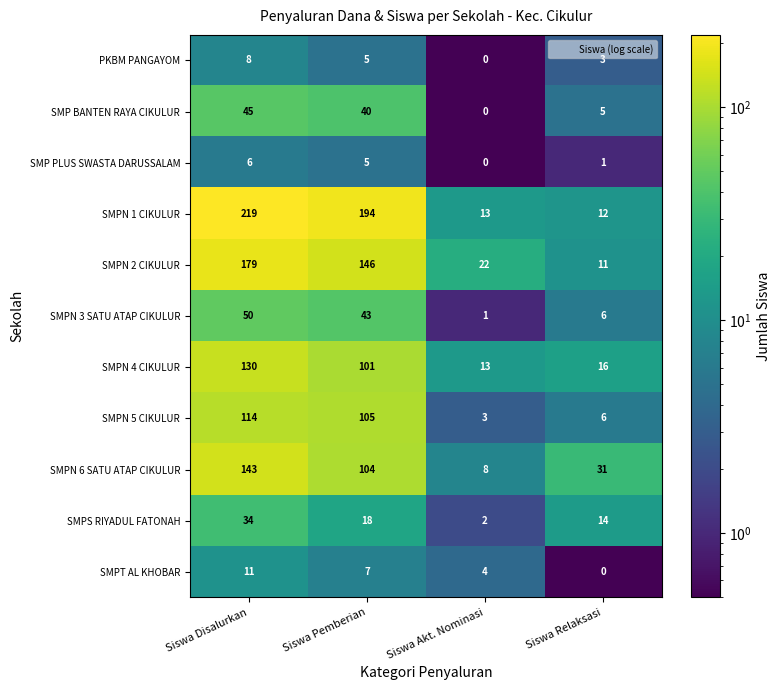

At which label does SMP BANTEN RAYA CIKULUR first exceed 40?

Siswa Disalurkan